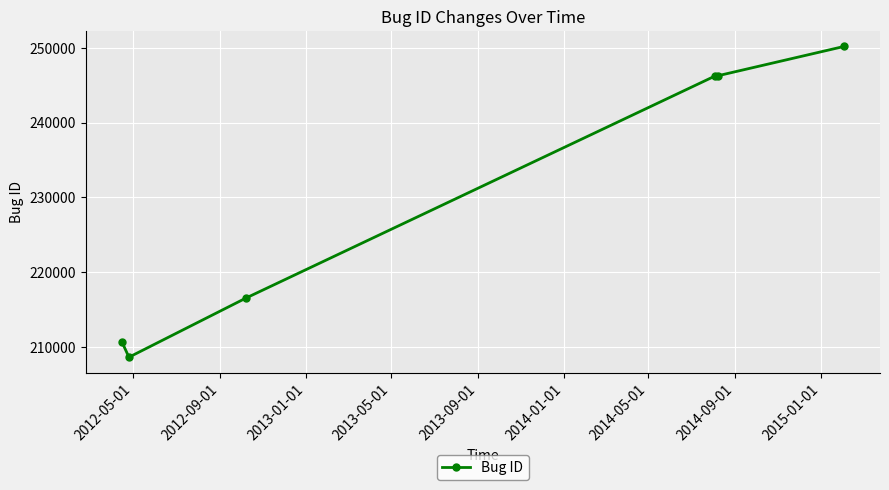

What is the difference between the maximum and minimum values?

41461